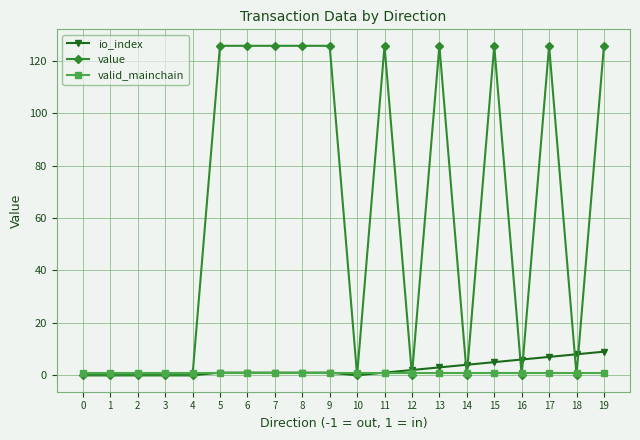

Count the io_index values in the range 0 to 5.

16